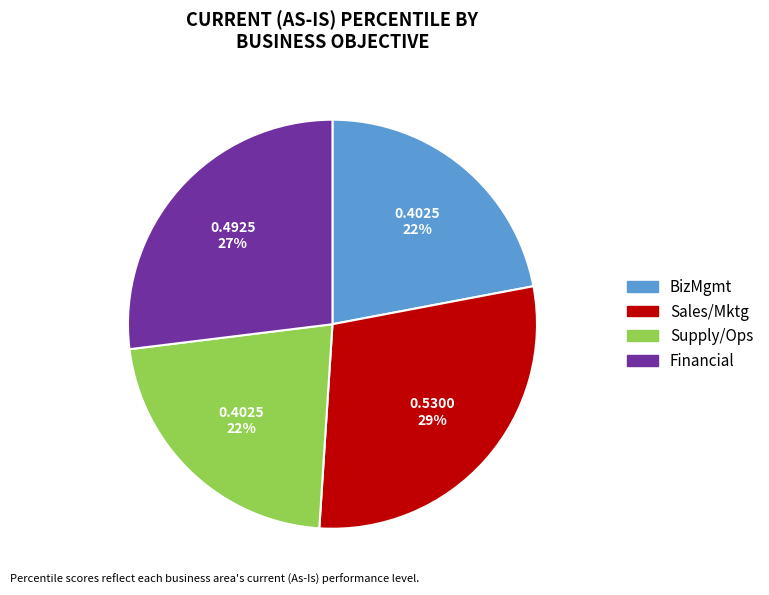

Does any single category account for the majority?

No